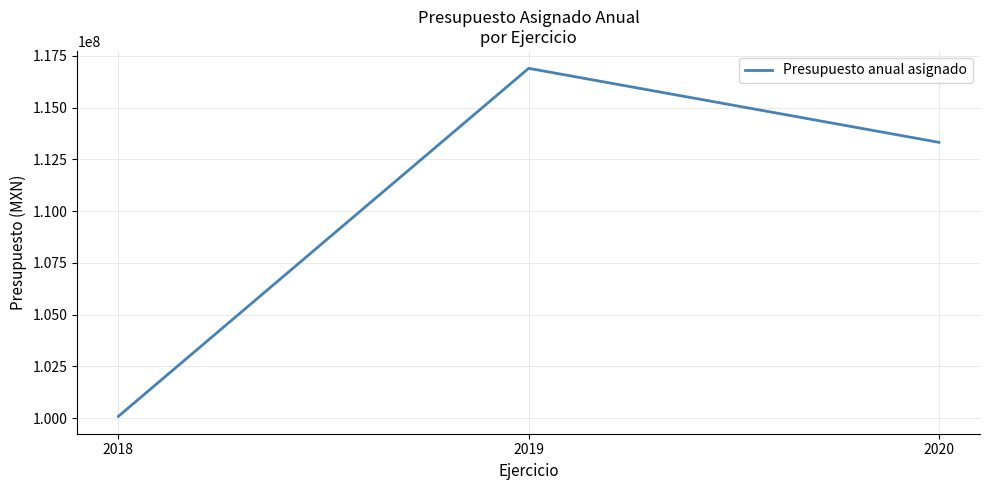

What is the change in value from 2018 to 2019?

+16809701